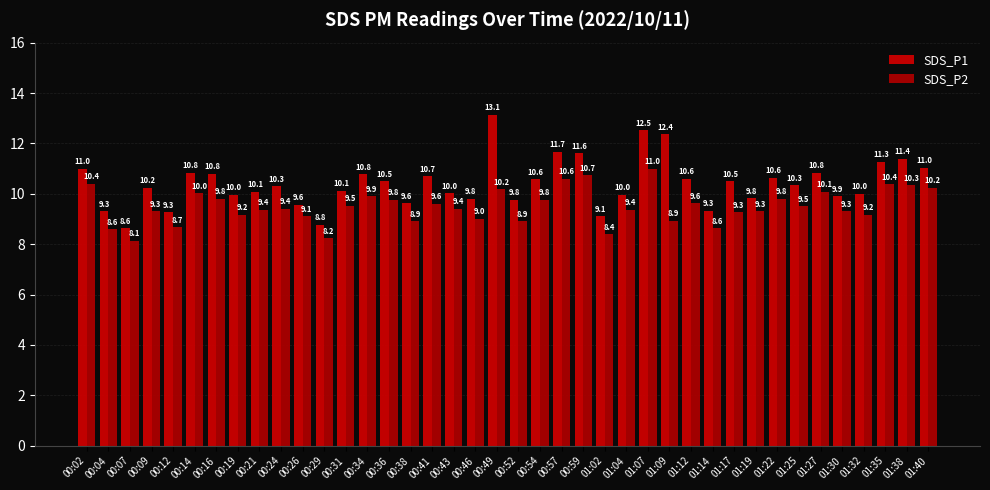

Are the bars horizontal?

No